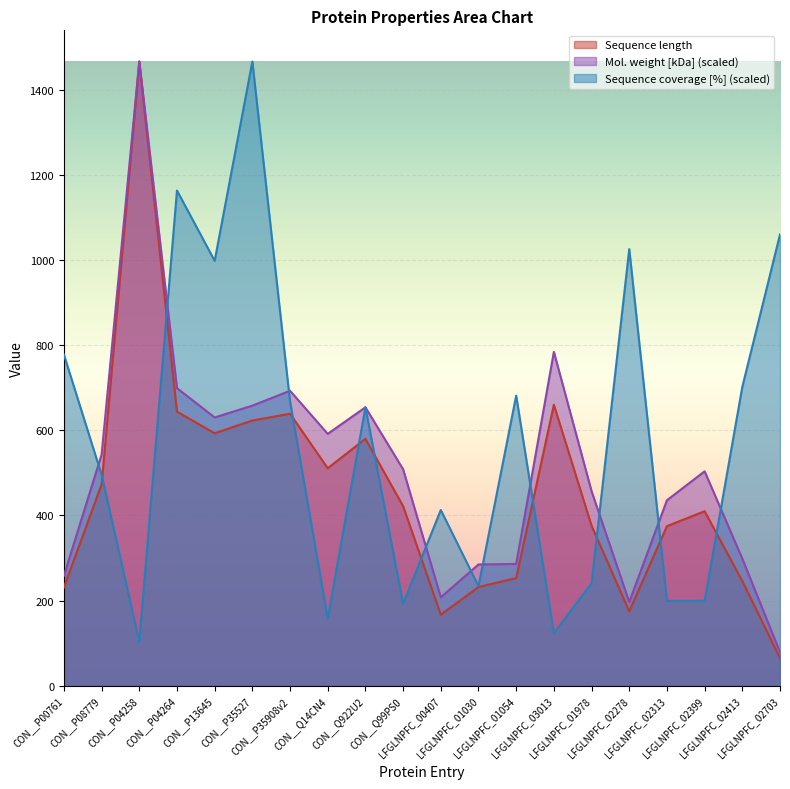

True or false: Mol. weight [kDa] and Sequence coverage [%] intersect in this chart.

True